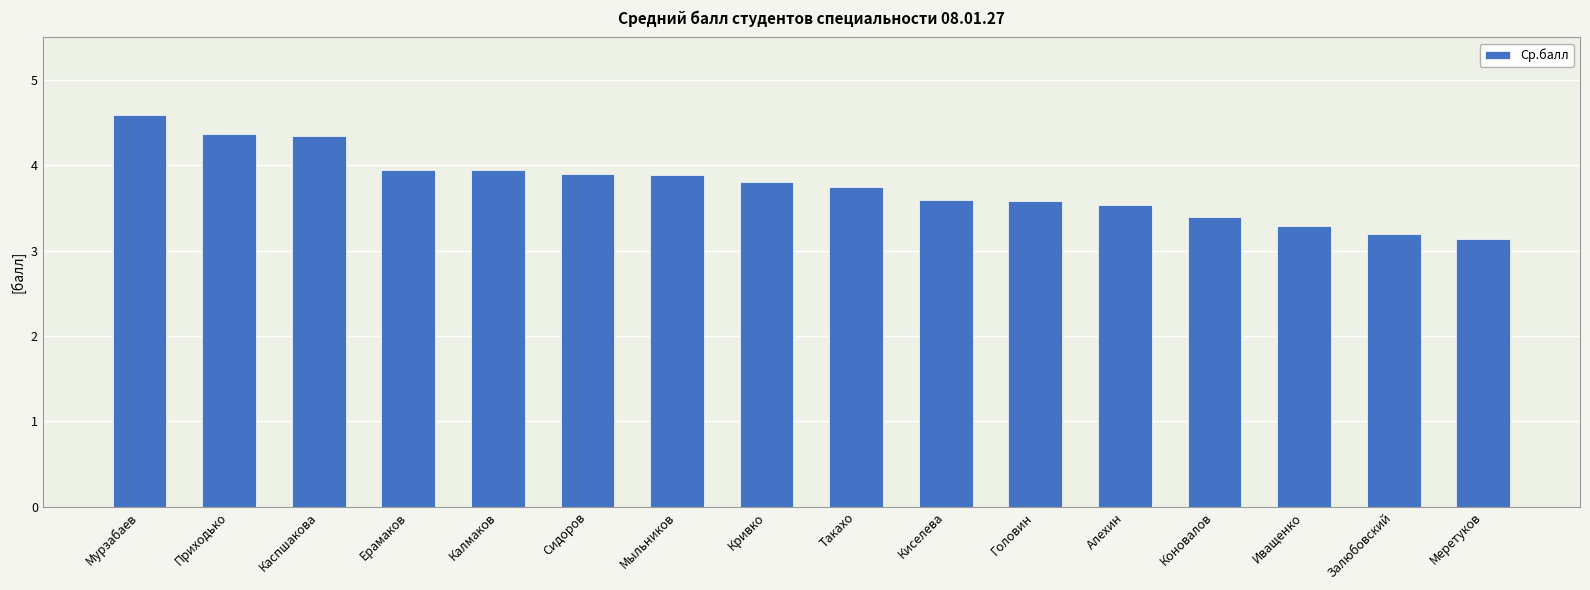

The value at Приходько is 4.4. True or false?

True